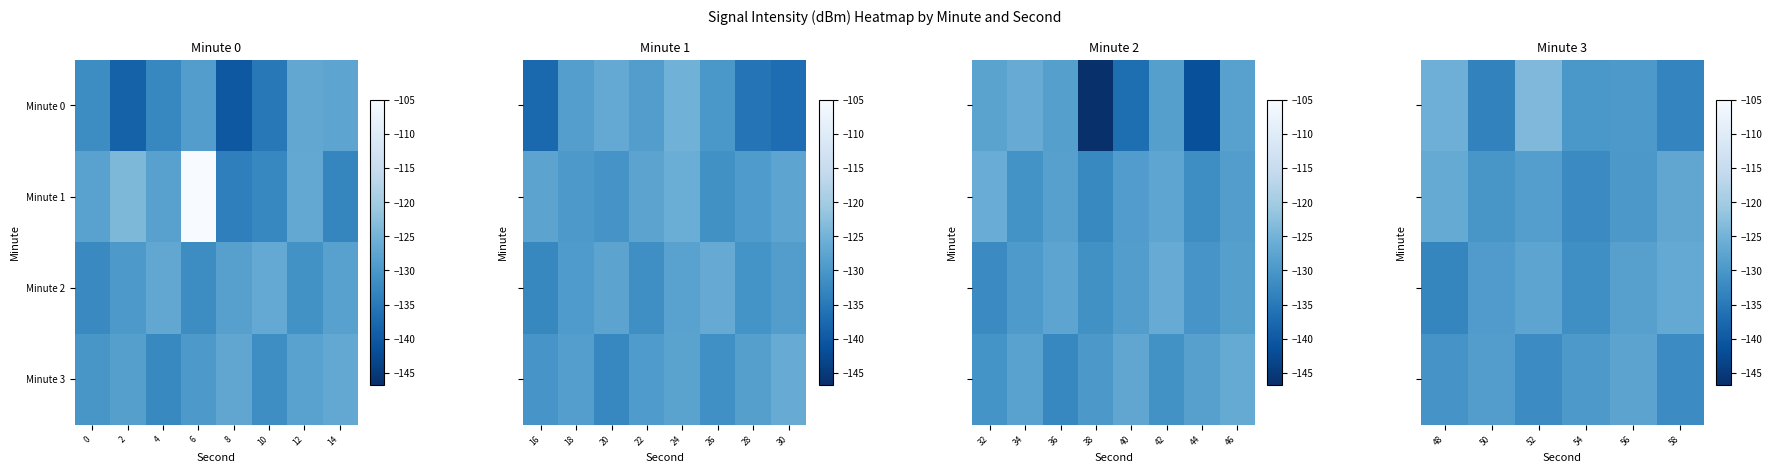

What is the sum of all Minute 1 values?

-774.6